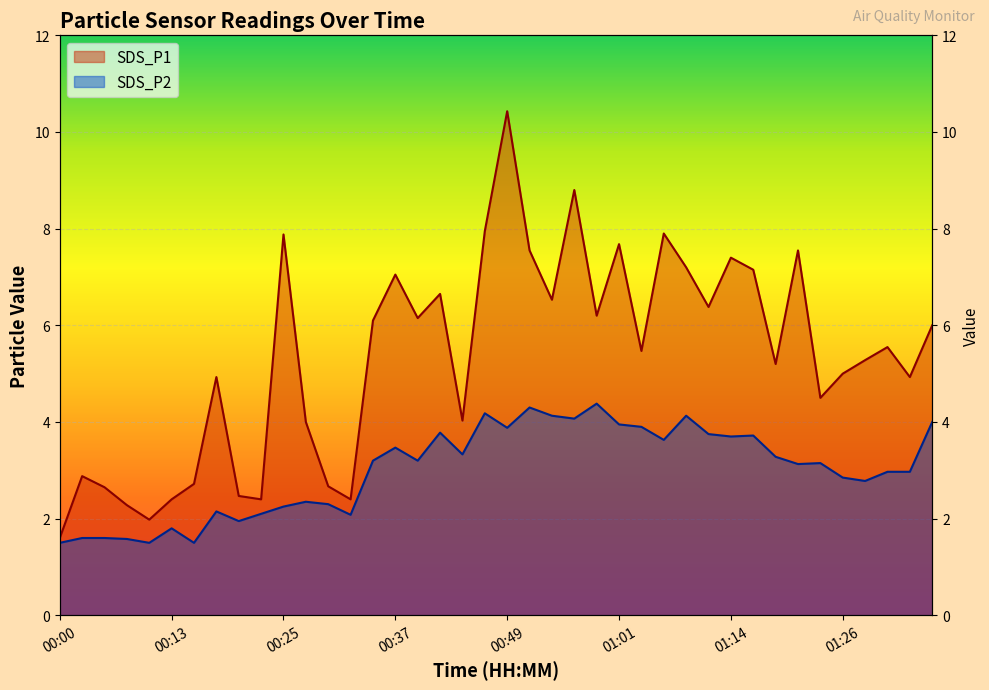

True or false: SDS_P1 and SDS_P2 cross at least once.

False